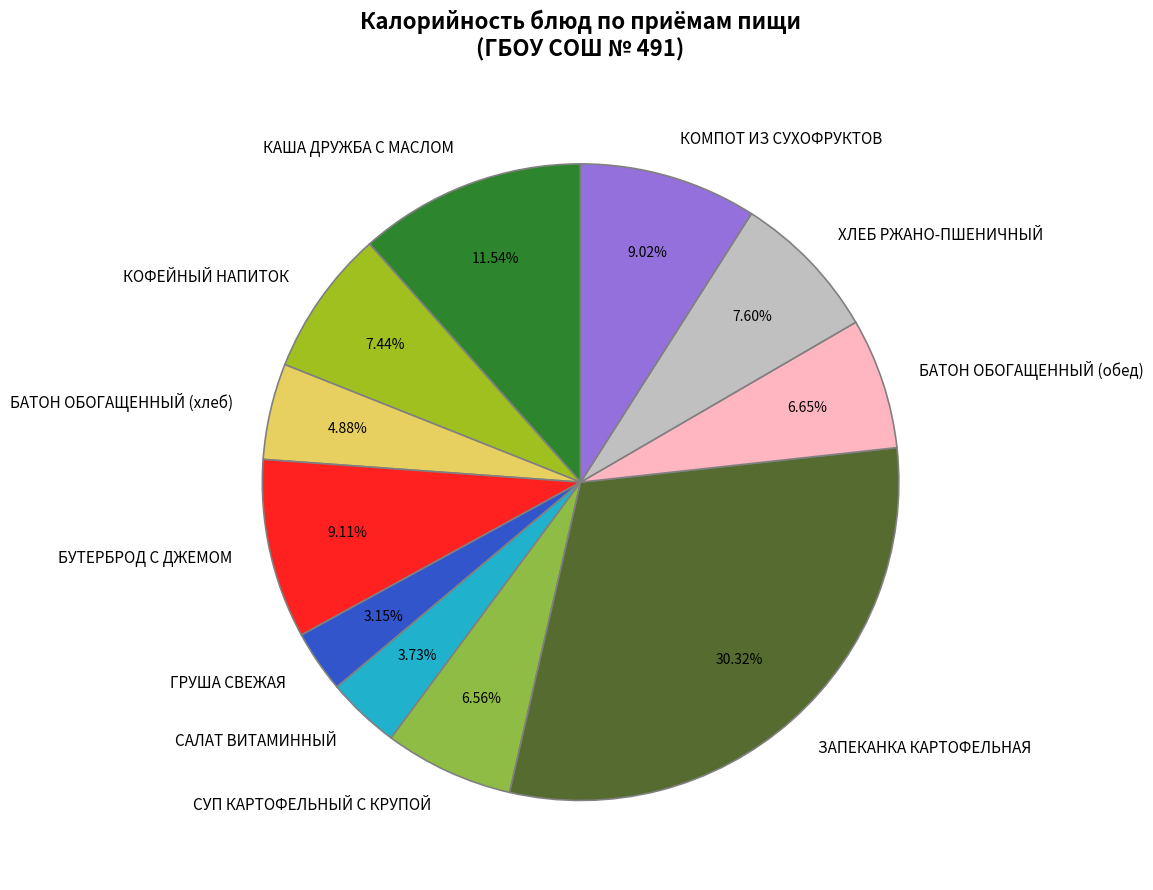

Approximately how many times larger is the value at СУП КАРТОФЕЛЬНЫЙ С КРУПОЙ compared to ЗАПЕКАНКА КАРТОФЕЛЬНАЯ?

0.2